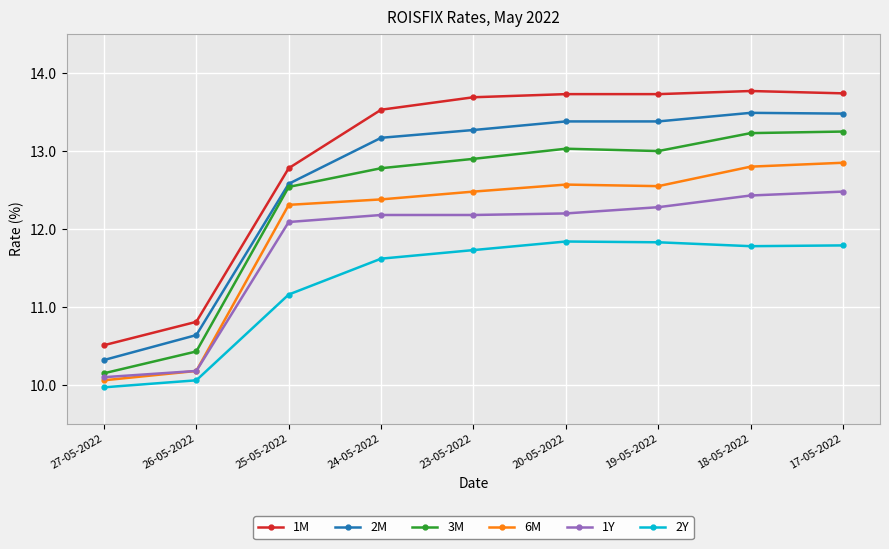

True or false: 6M and 3M intersect in this chart.

False